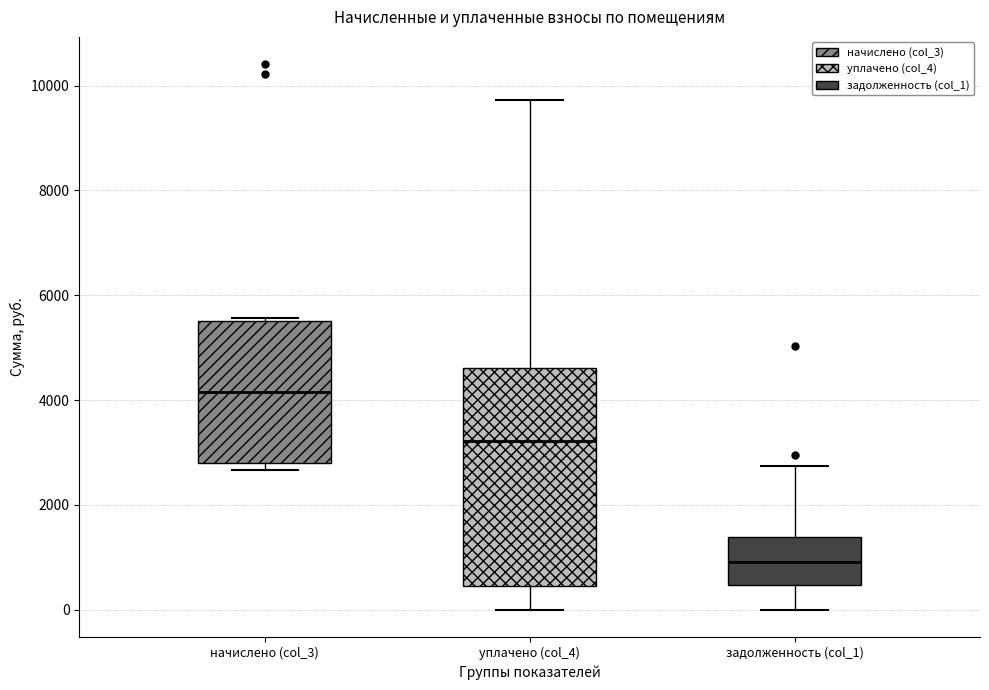

Reading left to right, read every box against the y-axis: the position of its median line, the range the box covers, and the ends of its whiskers. The values are not printed on the chart, so give them approximately, as read against the axis.

начислено (col_3): median 4200, box 2800 to 5600, whiskers 2600 to 5600 (just above the box's upper edge)
уплачено (col_4): median 3200, box 400 to 4600, whiskers 0 to 9800
задолженность (col_1): median 1000, box 400 to 1400, whiskers 0 to 2800